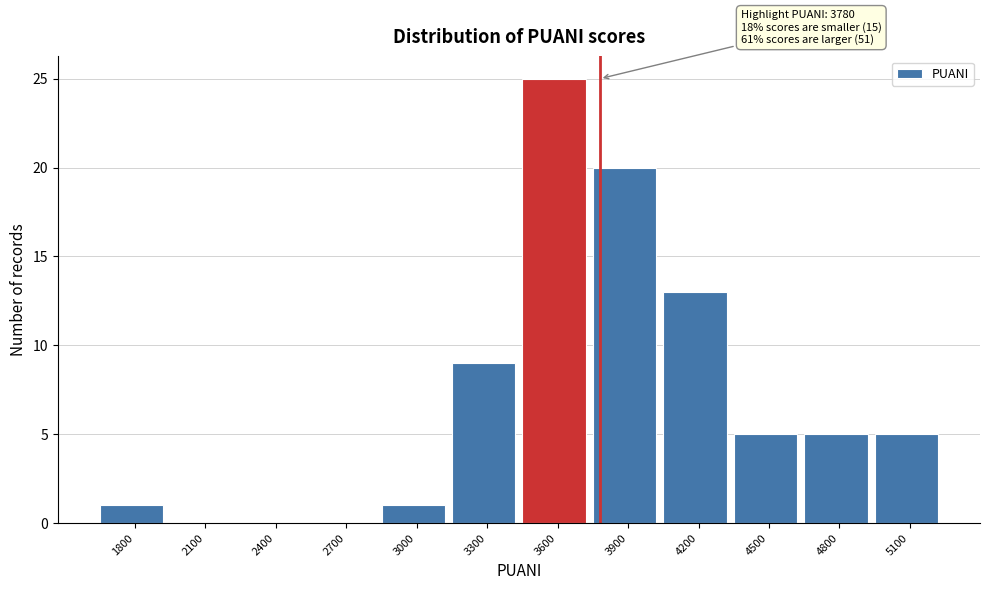

What is the greatest value displayed?

25